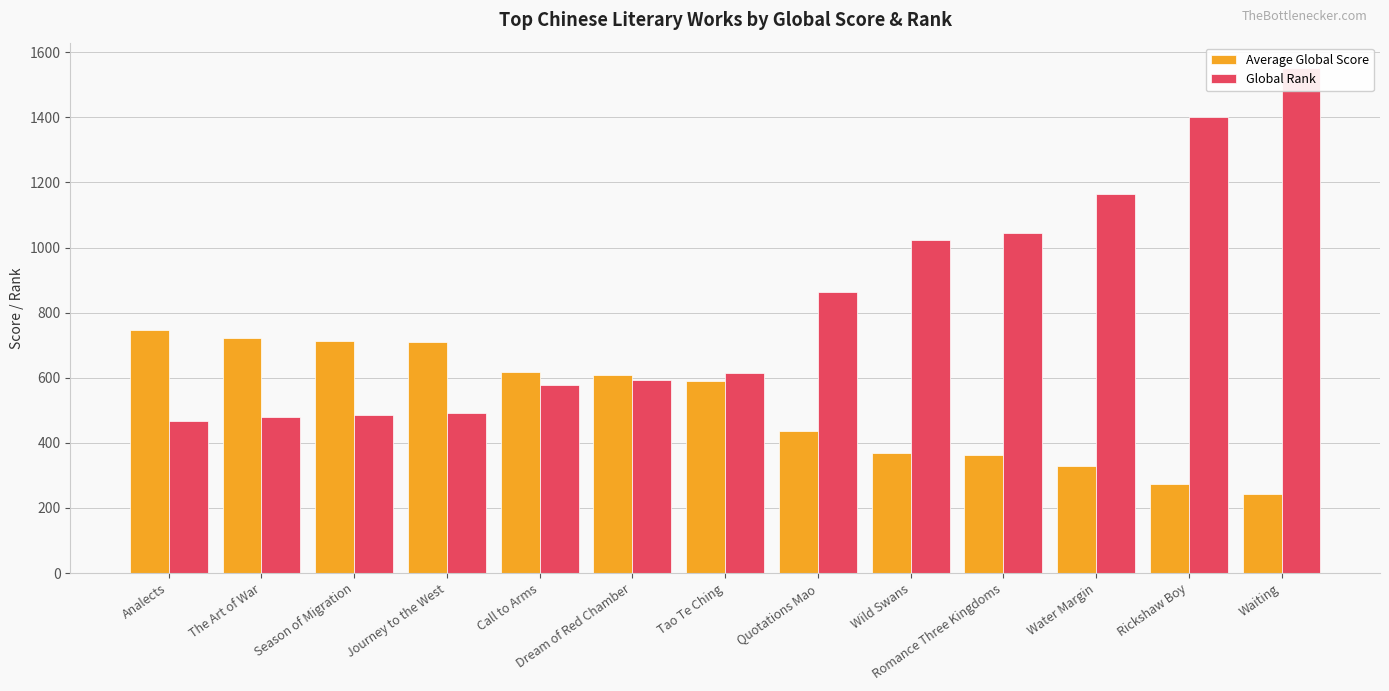

What is the sum of the Average Global Score values at Waiting and Romance Three Kingdoms?

606